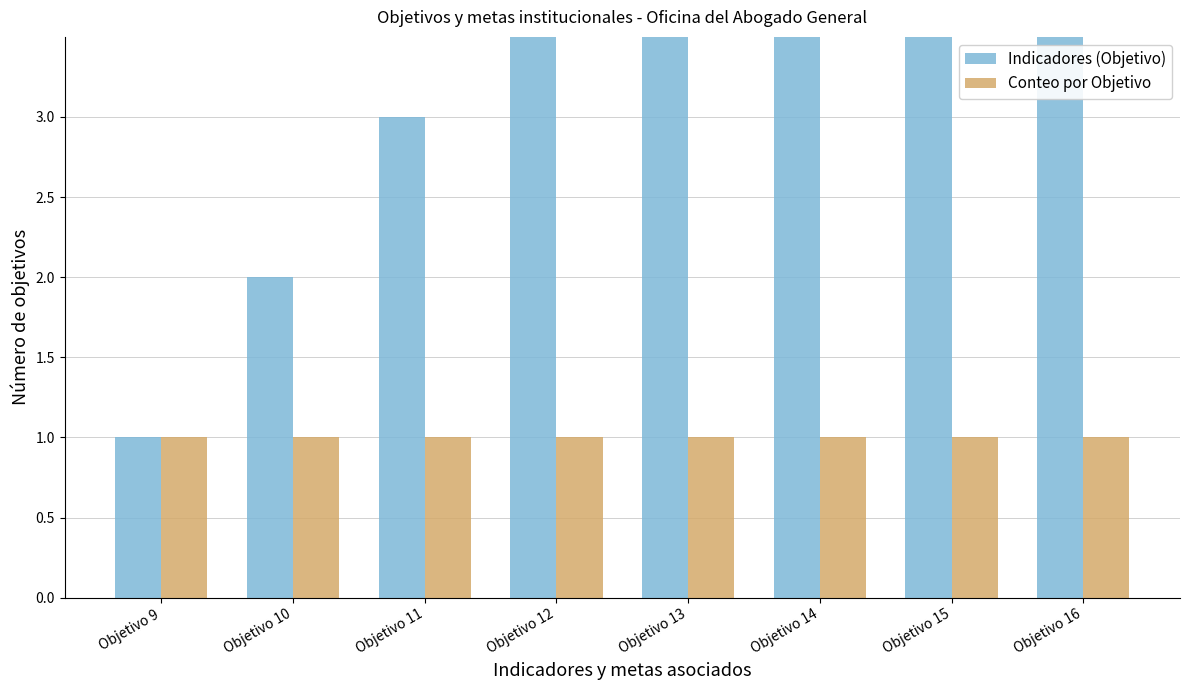

At which category is the sum across all series the highest?

Objetivo 16